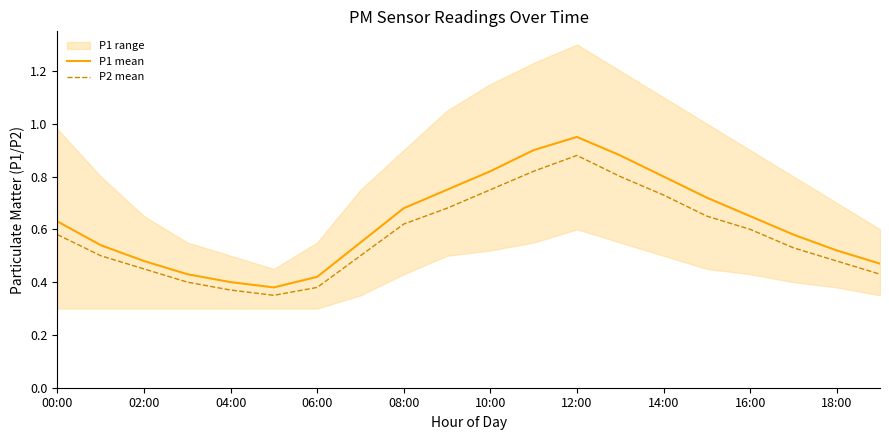

True or false: P2 mean and P1 mean intersect in this chart.

False